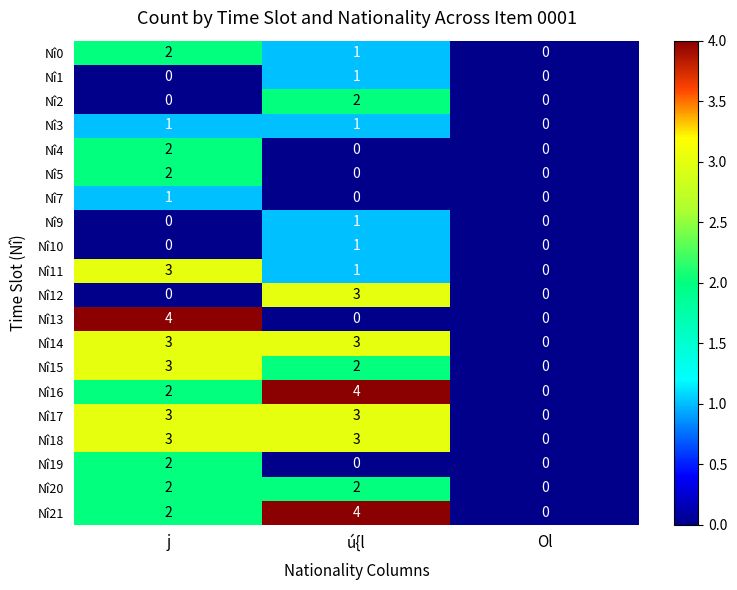

Is it true that Nî5 equals -1 at ú{l?

False